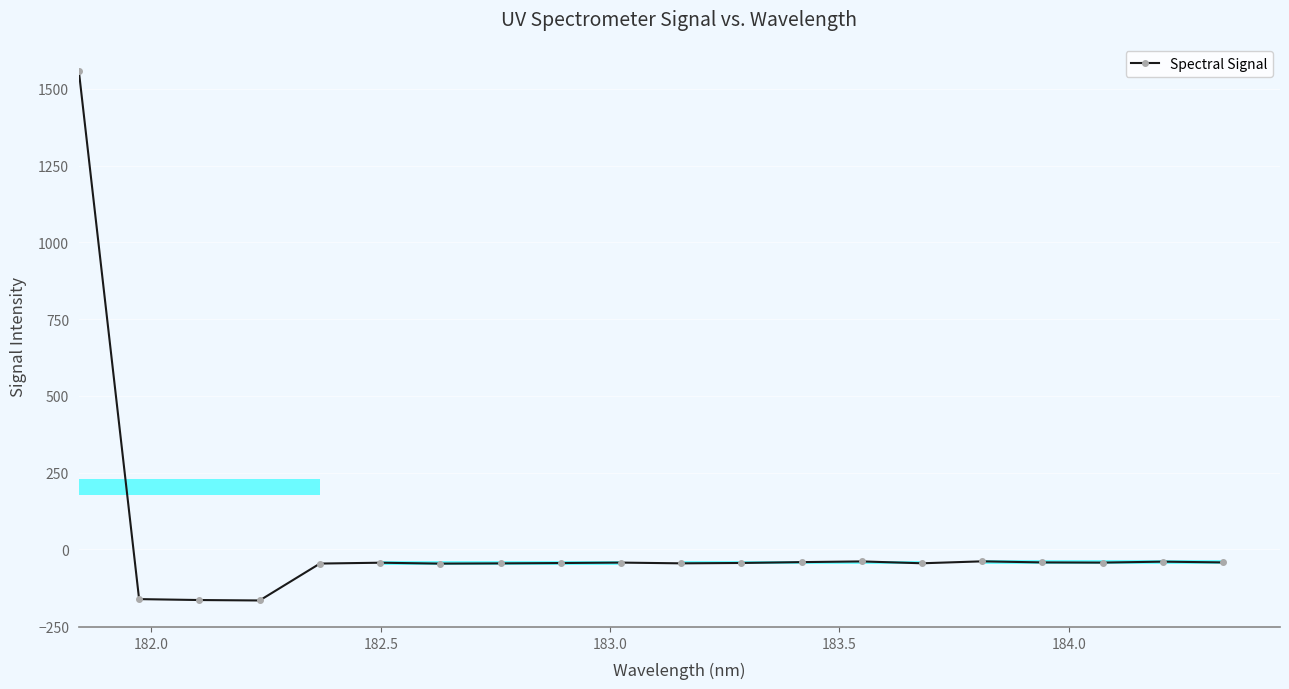

What is the greatest value displayed?

1558.2